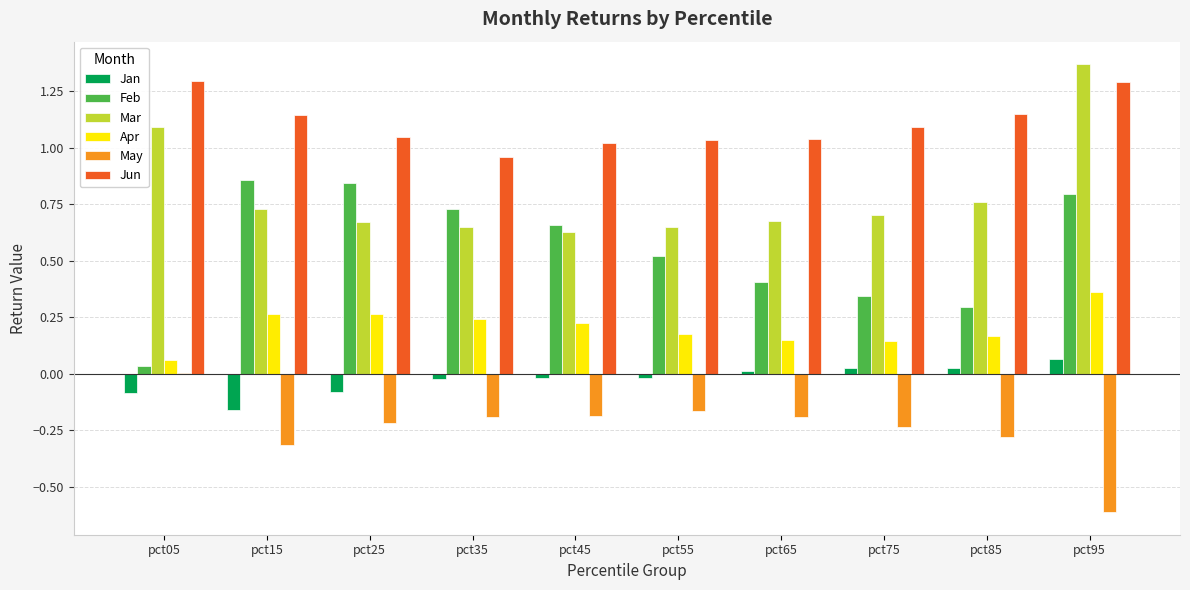

The Mar series shows 0.7 at pct75. True or false?

True